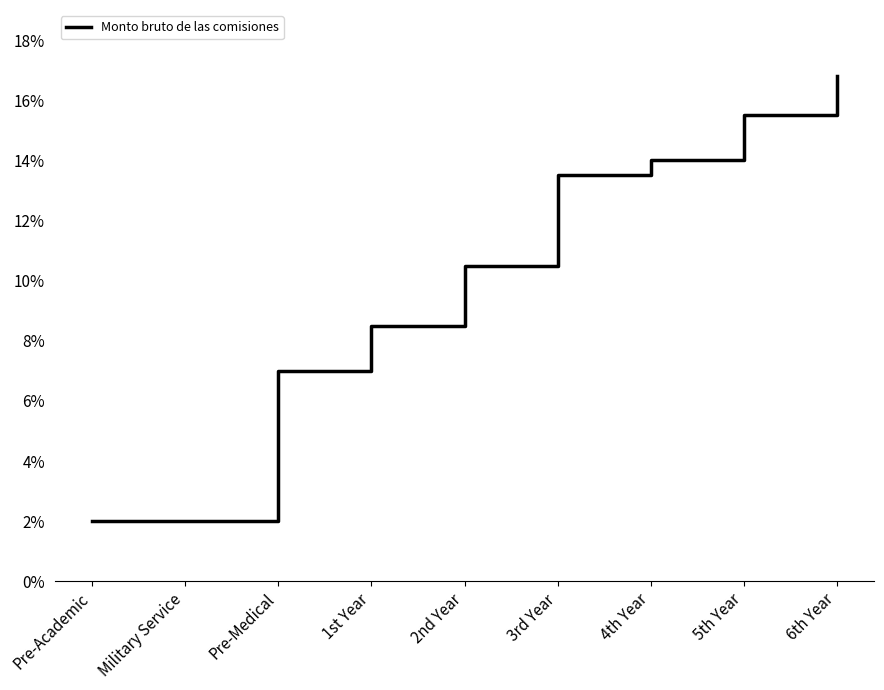

Which category has the highest value across all series?

6th Year